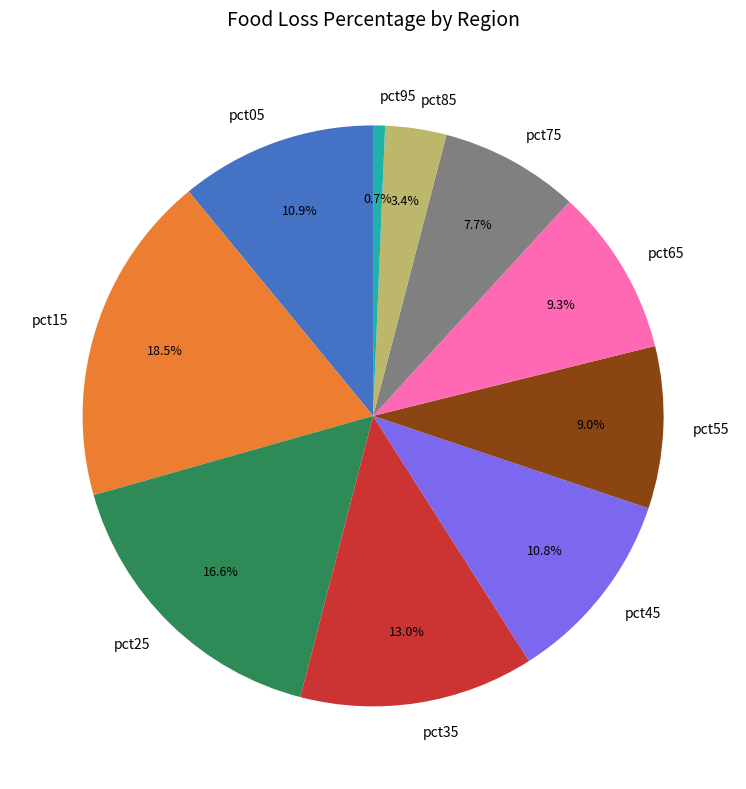

Count the number of slices in the pie.

10